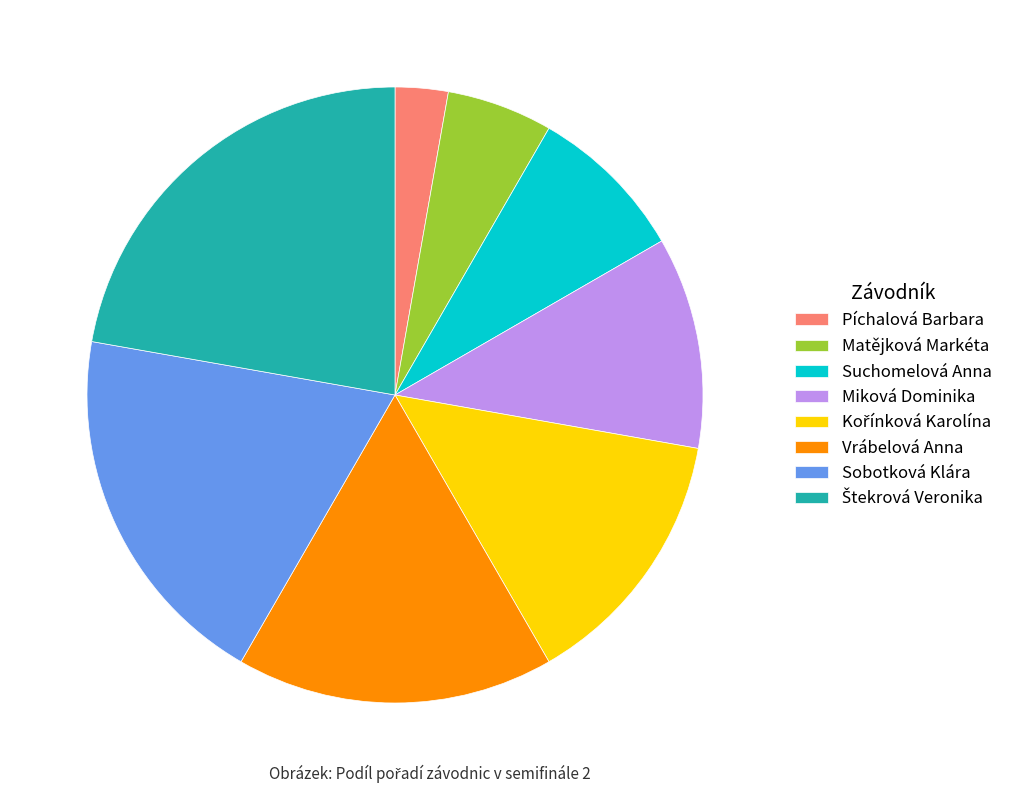

Do Píchalová Barbara and Miková Dominika together represent more than half of the pie?

No